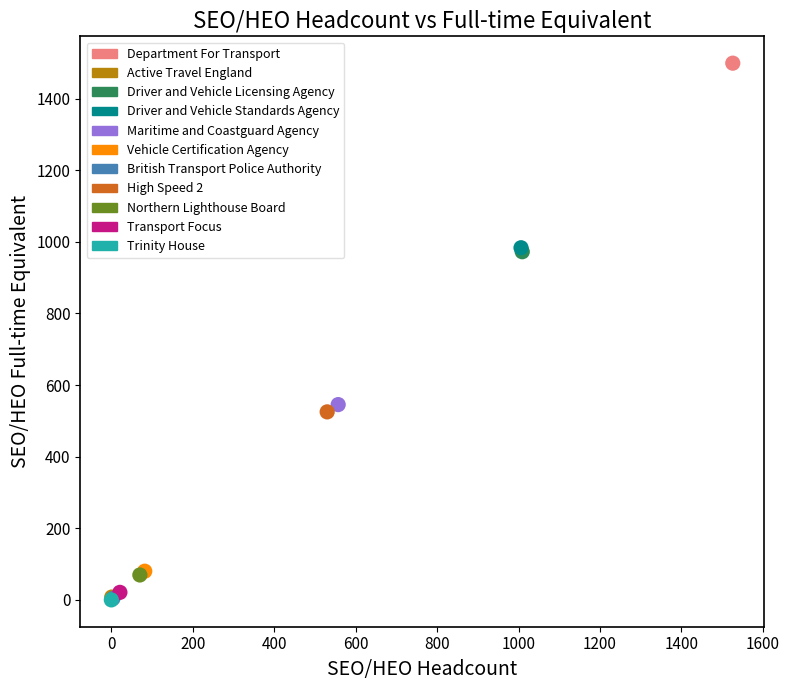

Which series reaches the maximum Y coordinate?

Department For Transport